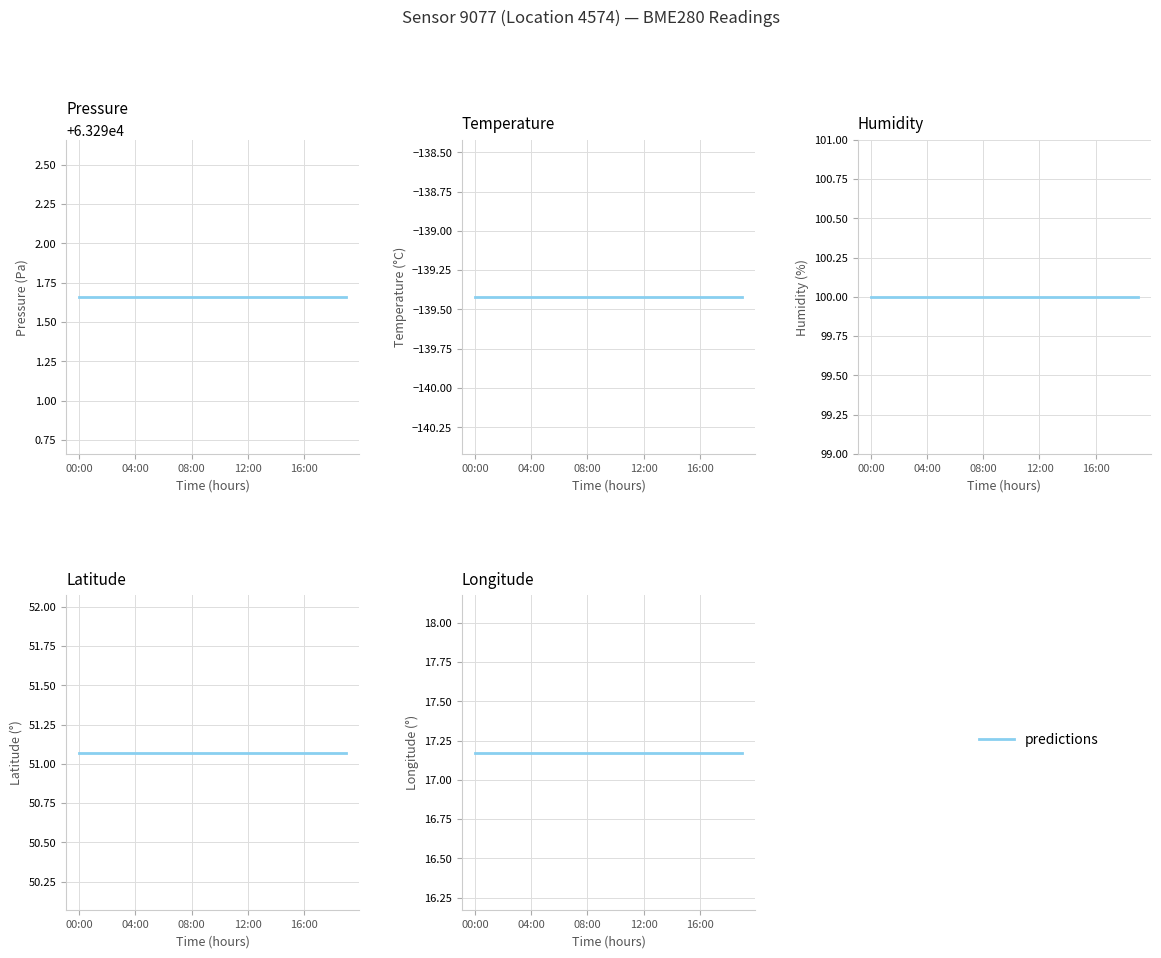

Reading right to left, extract all data points from this chart.

pressure: 63291.7	63291.7	63291.7	63291.7	63291.7	63291.7	63291.7	63291.7	63291.7	63291.7	63291.7	63291.7	63291.7	63291.7	63291.7	63291.7	63291.7	63291.7	63291.7	63291.7
temperature: -139.4	-139.4	-139.4	-139.4	-139.4	-139.4	-139.4	-139.4	-139.4	-139.4	-139.4	-139.4	-139.4	-139.4	-139.4	-139.4	-139.4	-139.4	-139.4	-139.4
humidity: 100.0	100.0	100.0	100.0	100.0	100.0	100.0	100.0	100.0	100.0	100.0	100.0	100.0	100.0	100.0	100.0	100.0	100.0	100.0	100.0
lat: 51.1	51.1	51.1	51.1	51.1	51.1	51.1	51.1	51.1	51.1	51.1	51.1	51.1	51.1	51.1	51.1	51.1	51.1	51.1	51.1
lon: 17.2	17.2	17.2	17.2	17.2	17.2	17.2	17.2	17.2	17.2	17.2	17.2	17.2	17.2	17.2	17.2	17.2	17.2	17.2	17.2